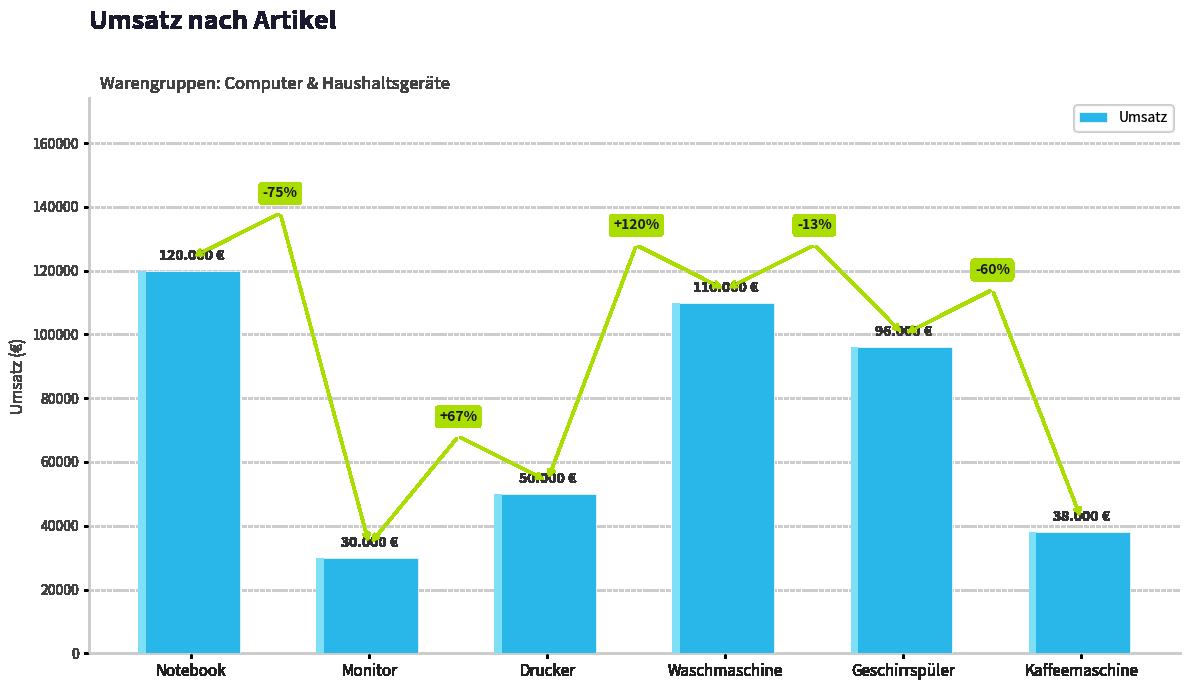

Rank the categories by value from highest to lowest.

Notebook, Waschmaschine, Geschirrspüler, Drucker, Kaffeemaschine, Monitor